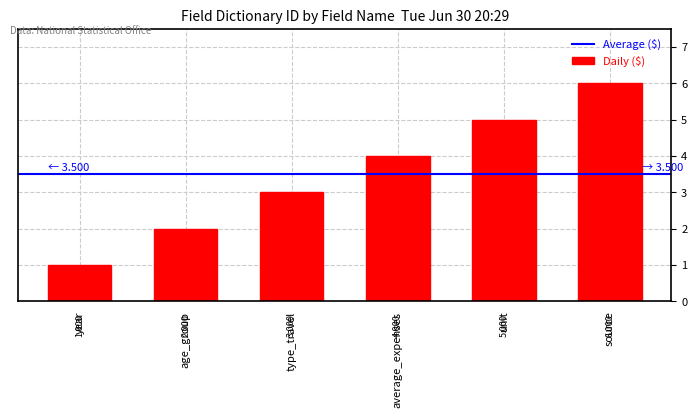

Reading right to left, transcribe all the data shown in this chart.

6	5	4	3	2	1